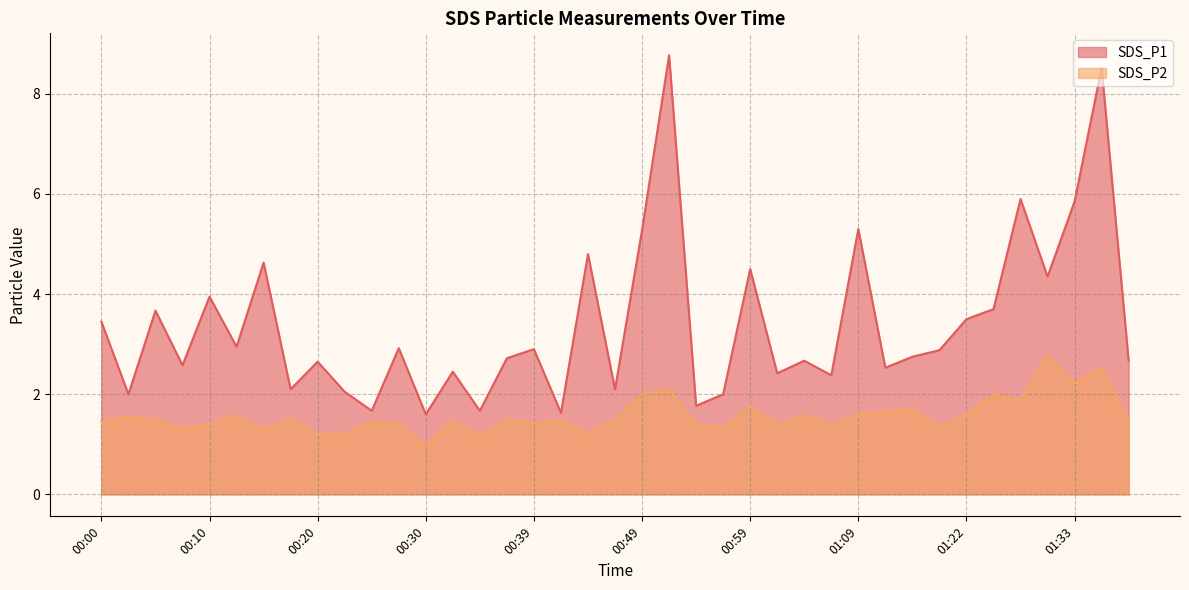

True or false: SDS_P2 has more than 2 points higher than both neighbors.

True